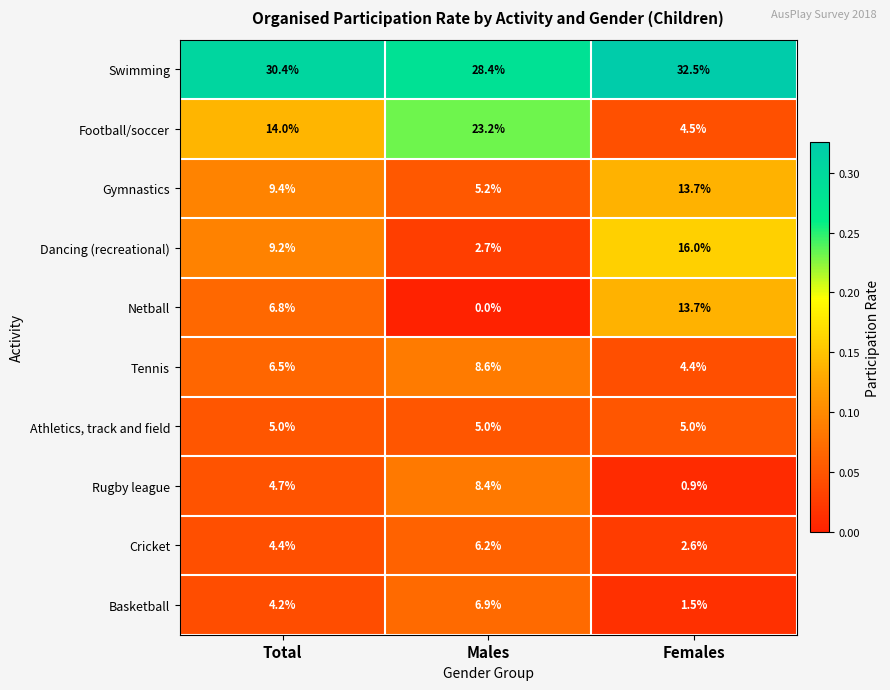

List the labels in order of Rugby league value, largest first.

Males, Total, Females